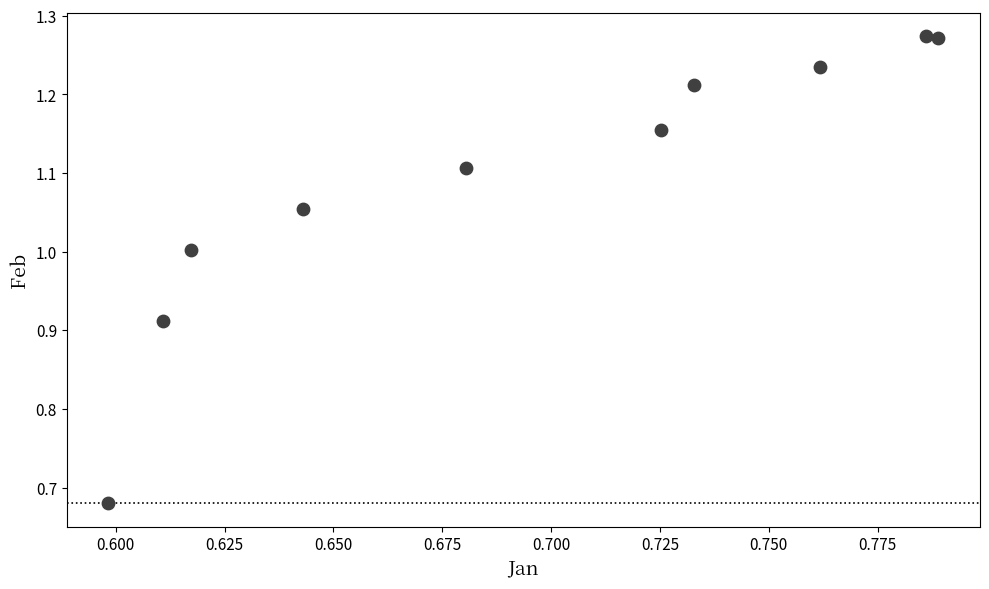

What is the range of Y values (max minus min)?

0.6